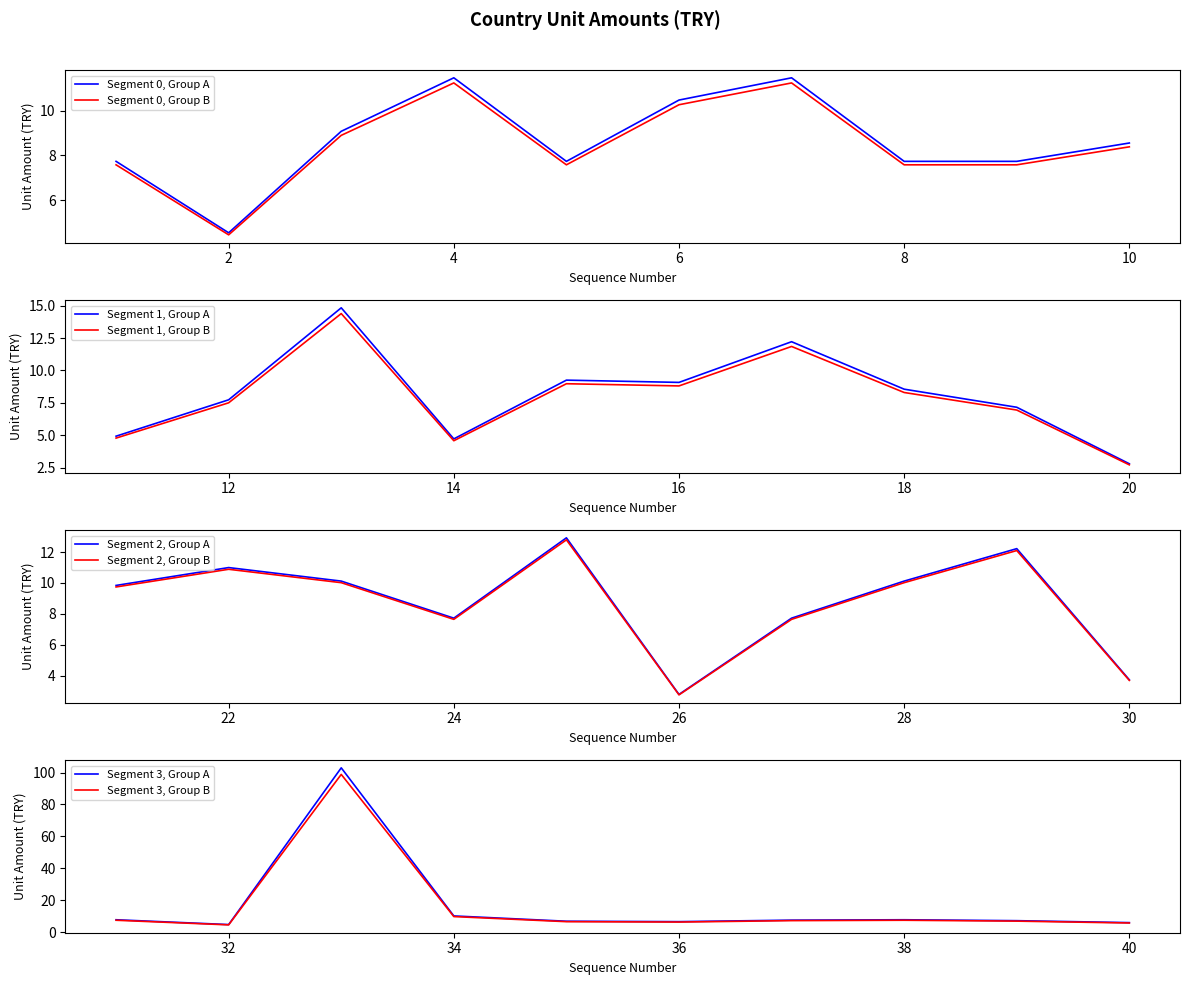

What value does the Segment 0, Group B series have at 2?

4.4